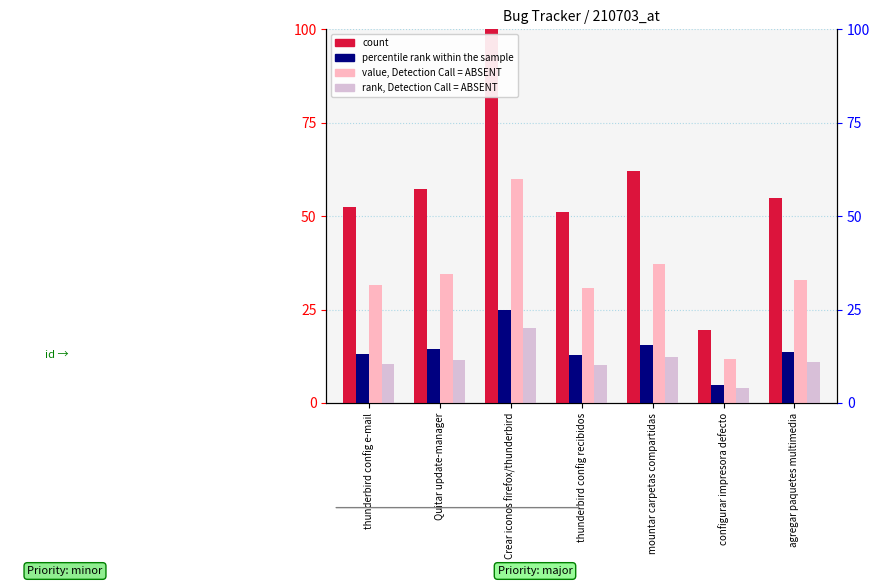

How many groups of bars are there?

7